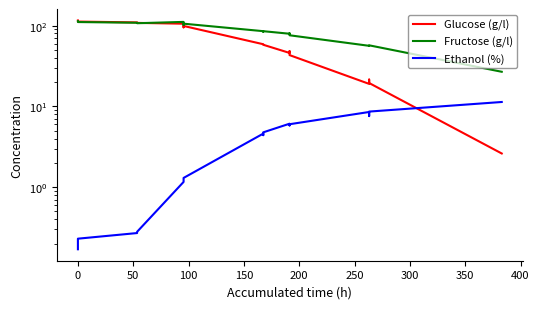

List the series in order of their peak value, highest first.

Glucose (g/l), Fructose (g/l), Ethanol (%)